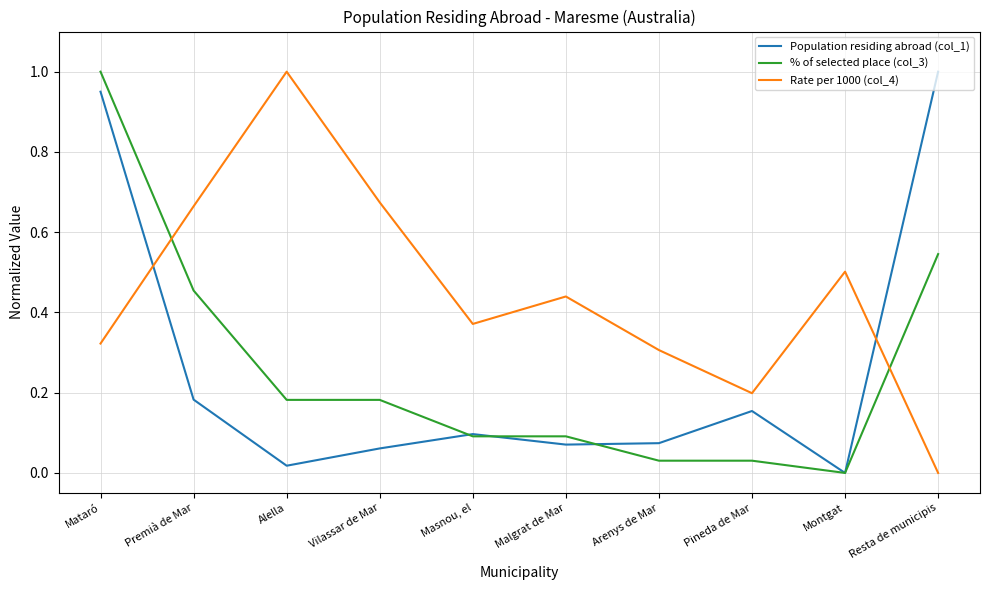

How many times do % of selected place (col_3) and Rate per 1000 (col_4) cross each other?

2